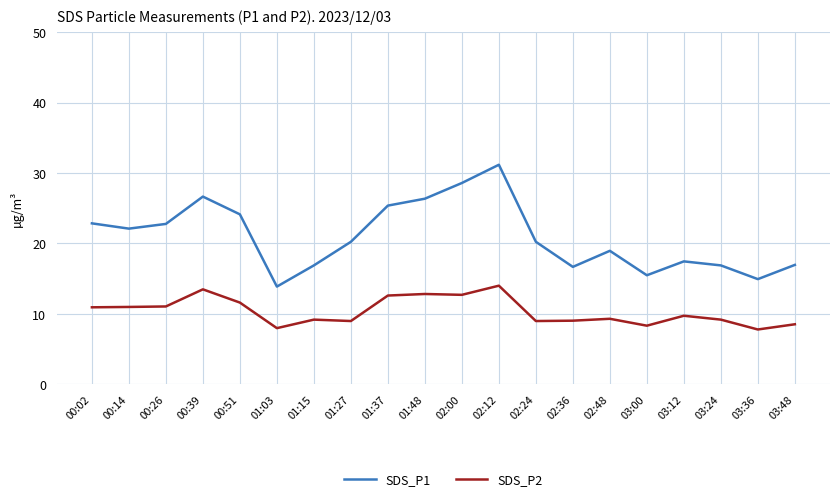

The value of SDS_P1 at 01:37 is 25.4. True or false?

True